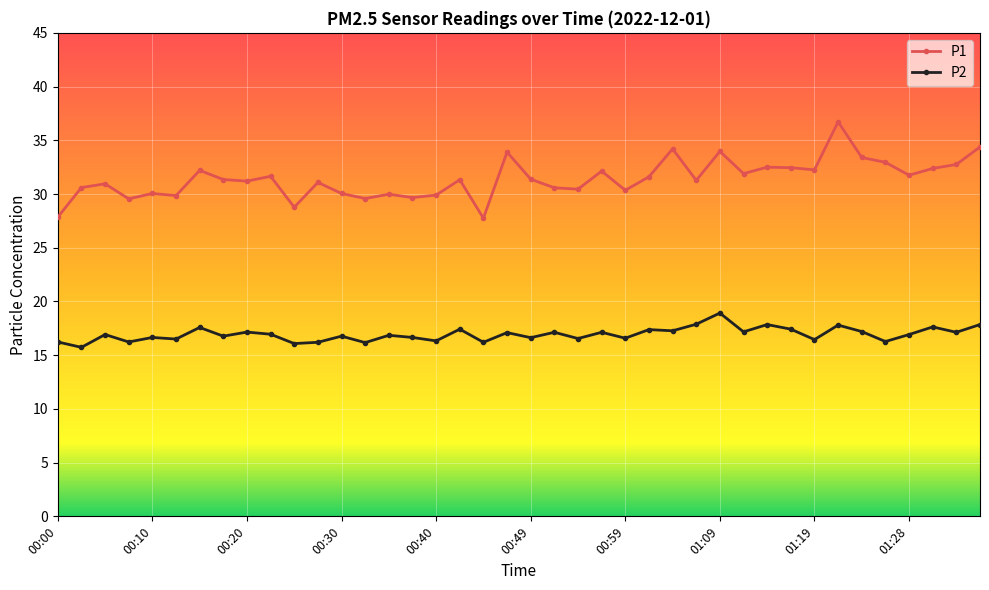

Which series has the largest range (max minus min)?

P1